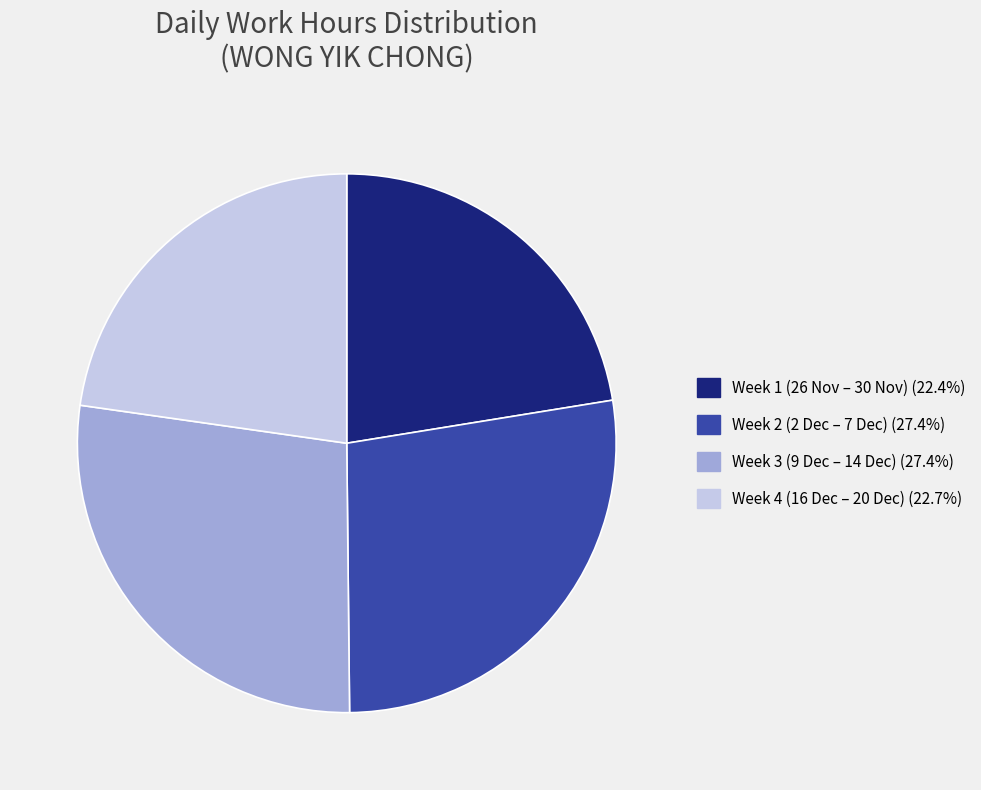

Is there any slice that represents more than half of the pie?

No